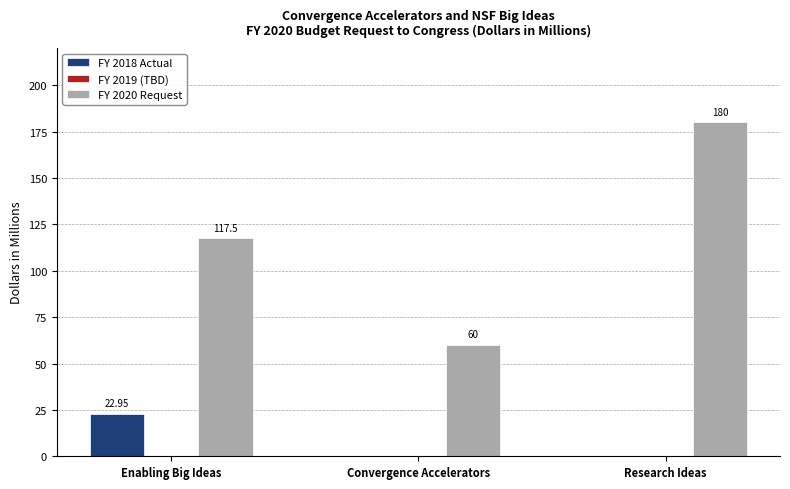

Which series has the largest total across all categories?

FY 2020 Request